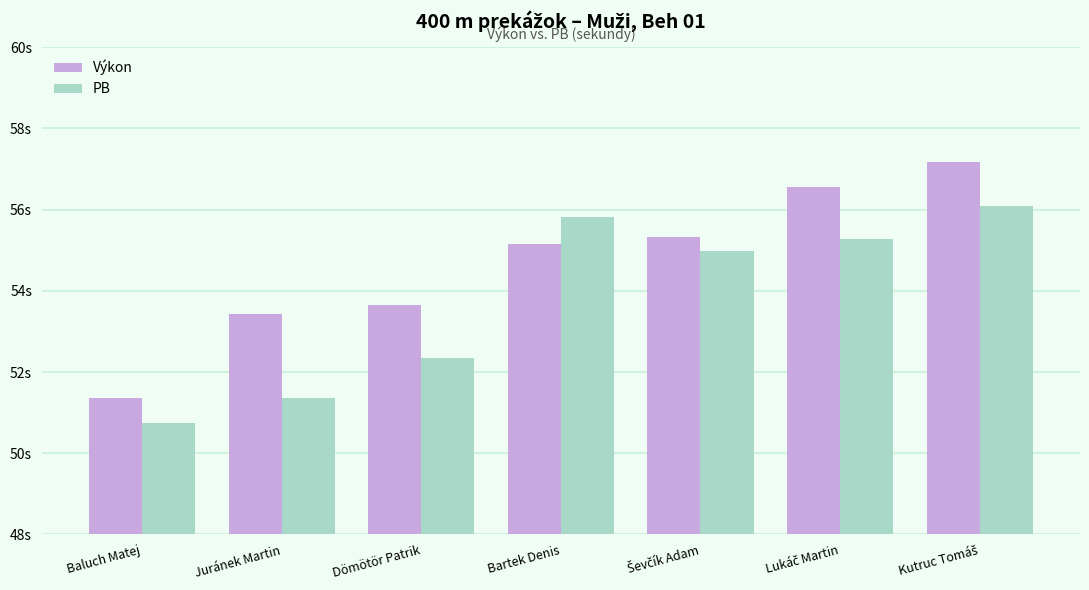

What is the average value of the Výkon series?

54.7